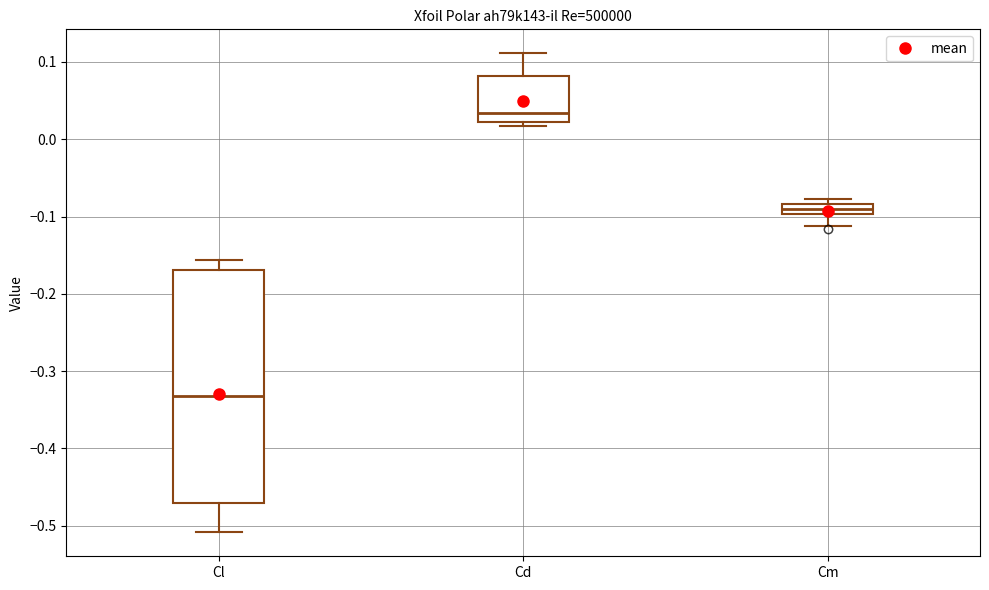

Comparing the boxes themselves (not the whiskers), which one is the tallest?

Cl